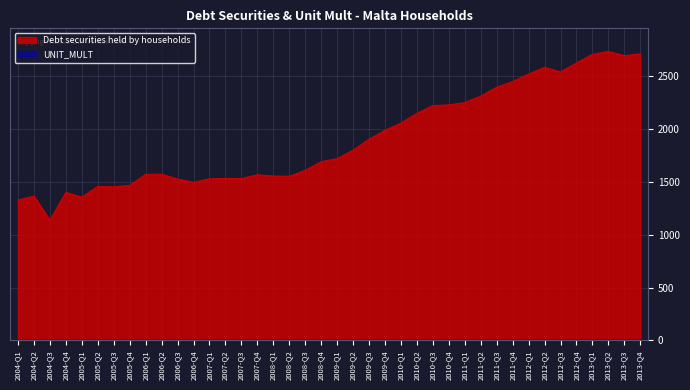

What is the greatest value displayed?

2733.8